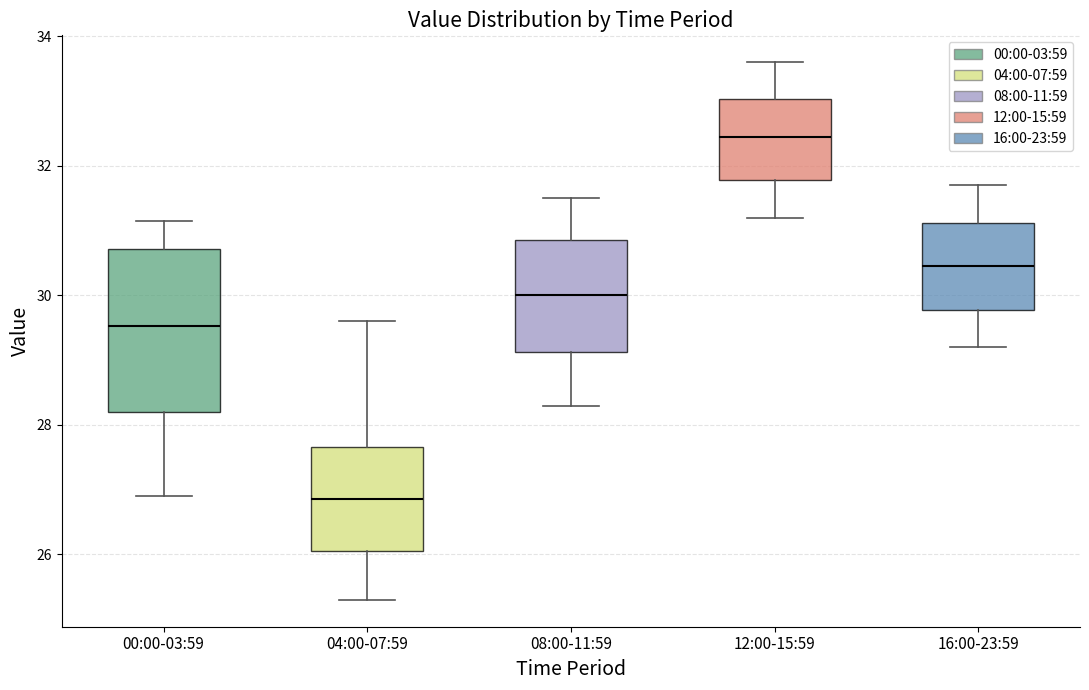

Reading left to right, read every box against the y-axis: the position of its median line, the range the box covers, and the ends of its whiskers. The values are not printed on the chart, so give them approximately, as read against the axis.

00:00-03:59: median 29.6, box 28.2 to 30.8, whiskers 27.0 to 31.2
04:00-07:59: median 26.8, box 26.0 to 27.6, whiskers 25.4 to 29.6
08:00-11:59: median 30.0, box 29.2 to 30.8, whiskers 28.4 to 31.6
12:00-15:59: median 32.4, box 31.8 to 33.0, whiskers 31.2 to 33.6
16:00-23:59: median 30.4, box 29.8 to 31.2, whiskers 29.2 to 31.8